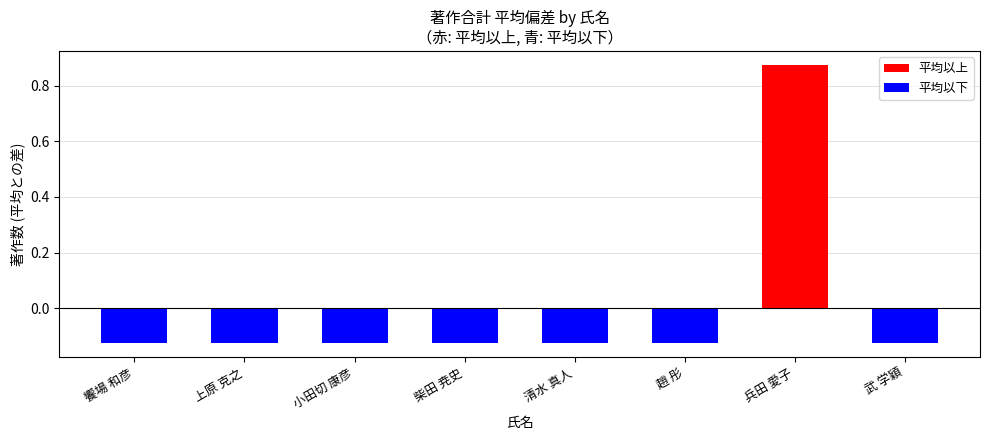

What is the sum of the values at 上原 克之 and 柴田 尭史?

-0.2